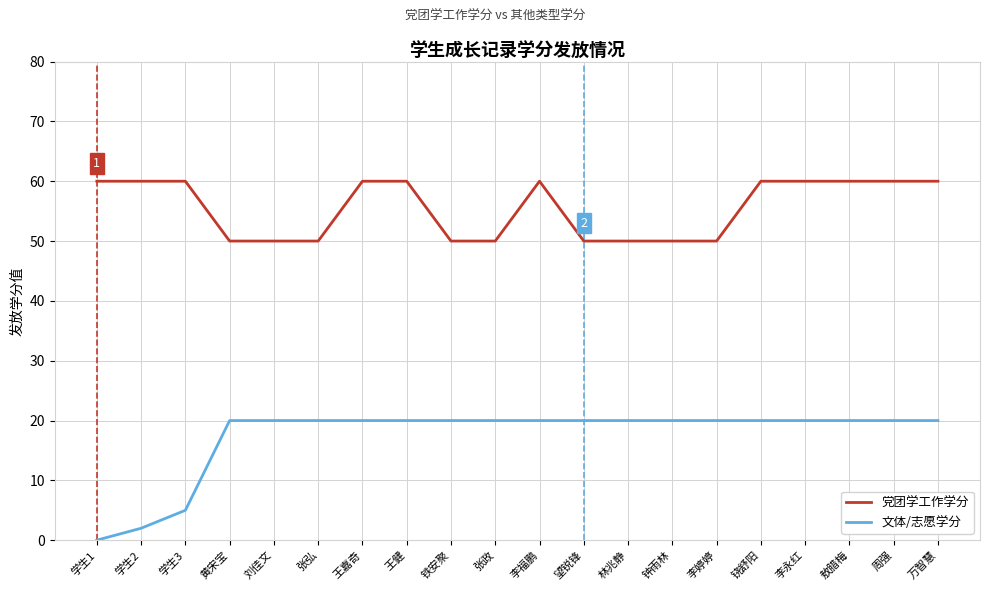

The value of 文体/志愿学分 at 李永红 is 20.0. True or false?

True